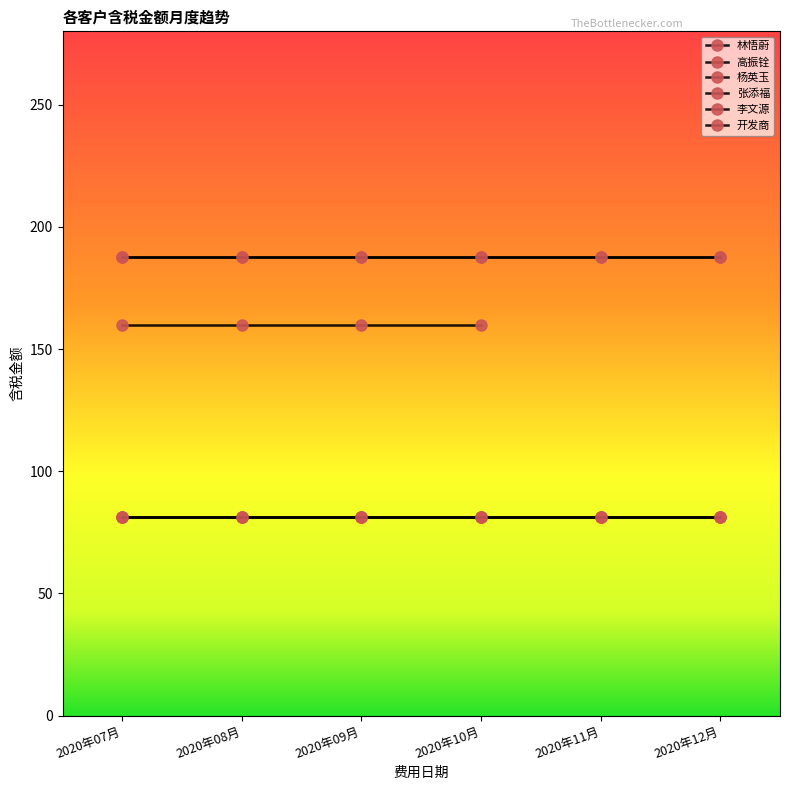

Is the value of 开发商 at 2020年11月 greater than the value of 高振铨 at 2020年07月?

No